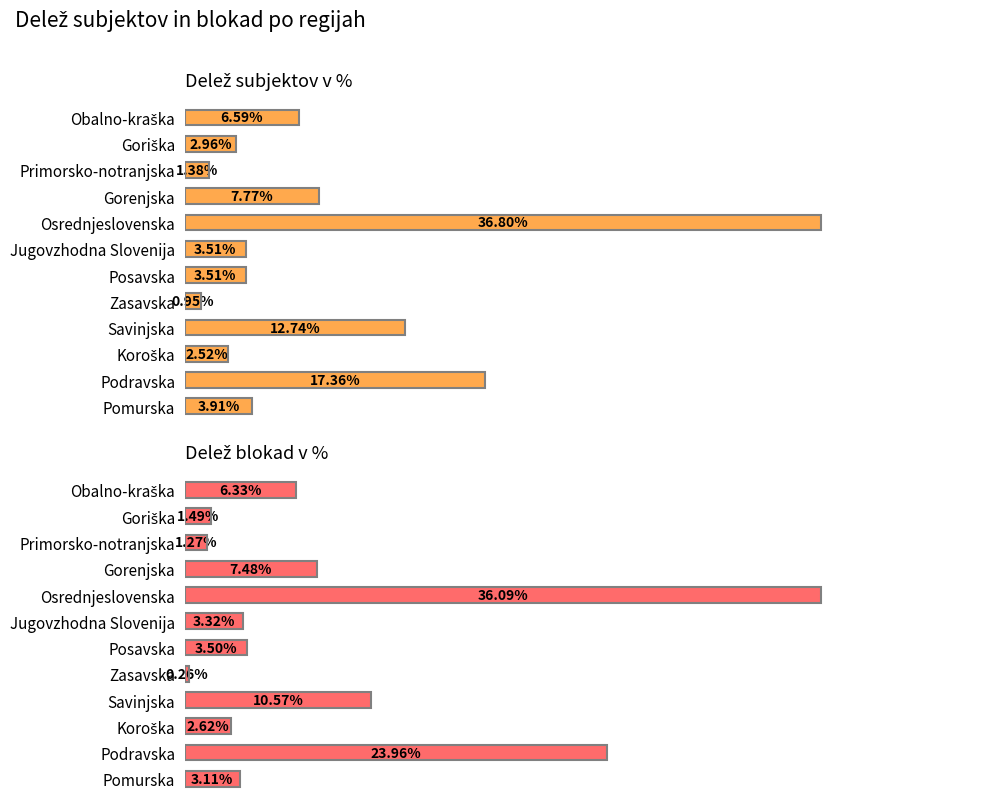

How many data points in Delež blokad v % are less than 3?

4